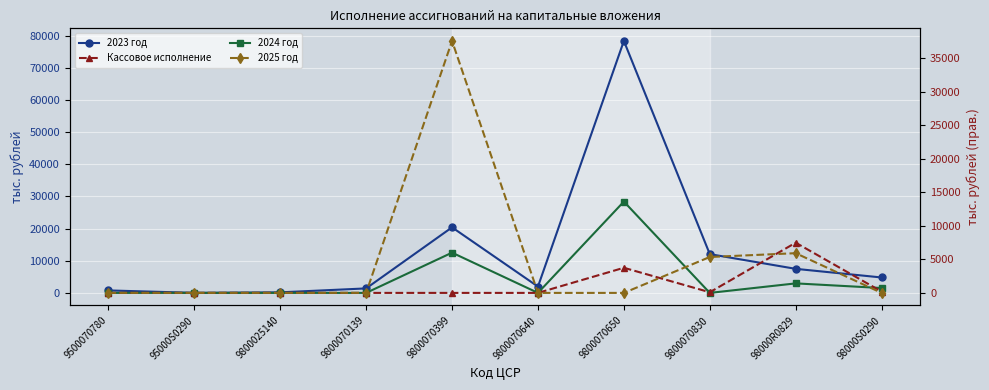

Reading right to left, list all the values displayed in this chart.

2023 год: 98000S0290=4792.6	98000R0829=7480.0	9800070830=12055.9	9800070650=78358.1	9800070640=1960.2	9800070399=20387.4	9800070139=1397.3	9800025140=173.0	95000S0290=13.3	9500070780=770.0
2024 год: 98000S0290=1514.3	98000R0829=2959.1	9800070830=0.0	9800070650=28401.0	9800070640=0.0	9800070399=12517.1	9800070139=0.0	9800025140=0.0	95000S0290=0.0	9500070780=0.0
Кассовое исполнение: 98000S0290=197.1	98000R0829=7480.0	9800070830=95.0	9800070650=3743.6	9800070640=0.0	9800070399=0.0	9800070139=0.0	9800025140=0.0	95000S0290=0.0	9500070780=0.0
2025 год: 98000S0290=0.0	98000R0829=5918.2	9800070830=5351.1	9800070650=0.0	9800070640=0.0	9800070399=37551.2	9800070139=0.0	9800025140=0.0	95000S0290=0.0	9500070780=0.0